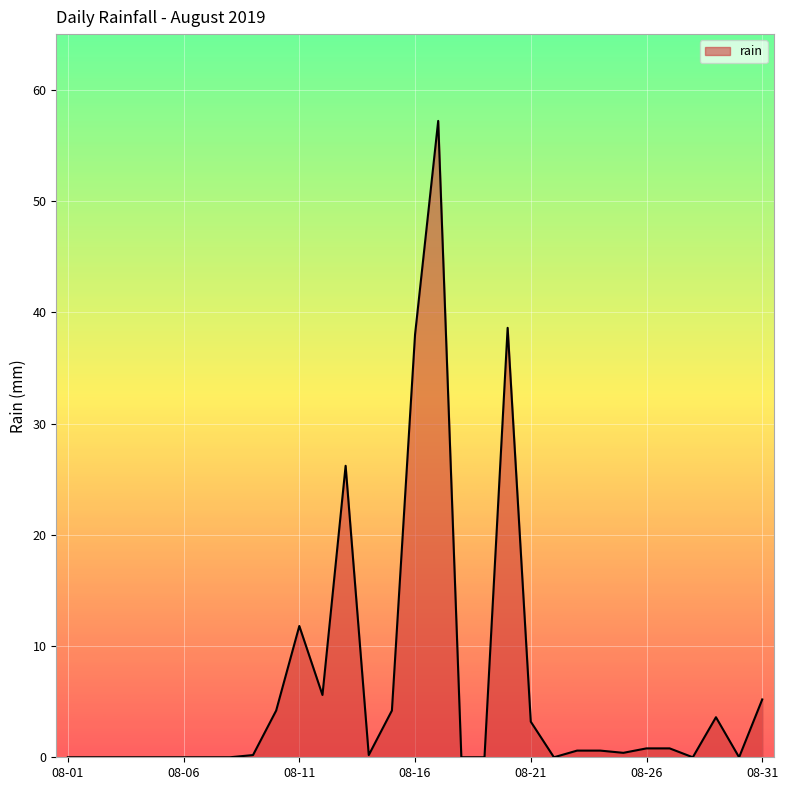

What is the difference between the maximum and minimum values?

57.2